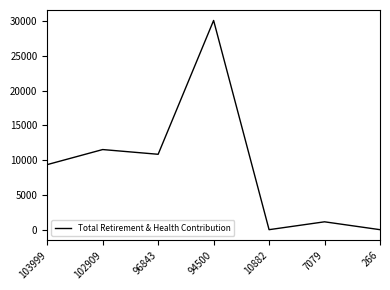

What is the change in value from 96843 to 10882?

-10846